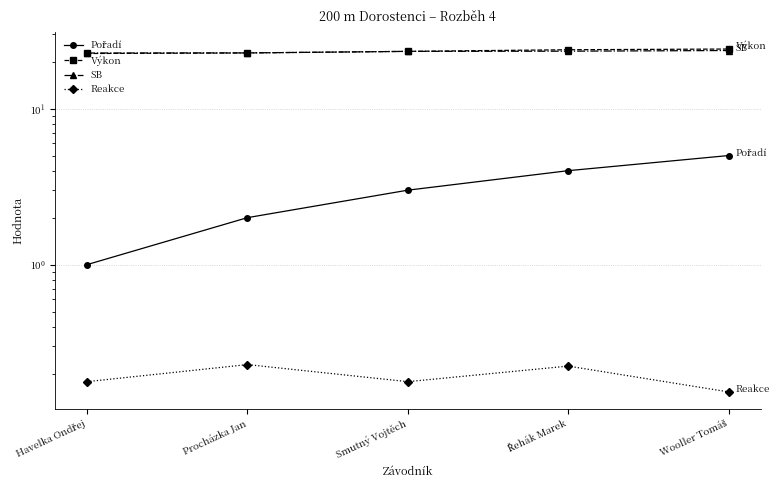

What is the value of the SB point at the 4th from the left?

23.3